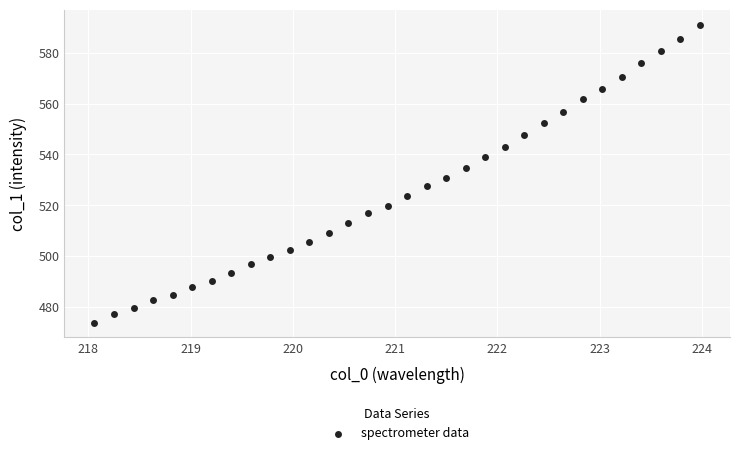

What is the range of X values (max minus min)?

5.9